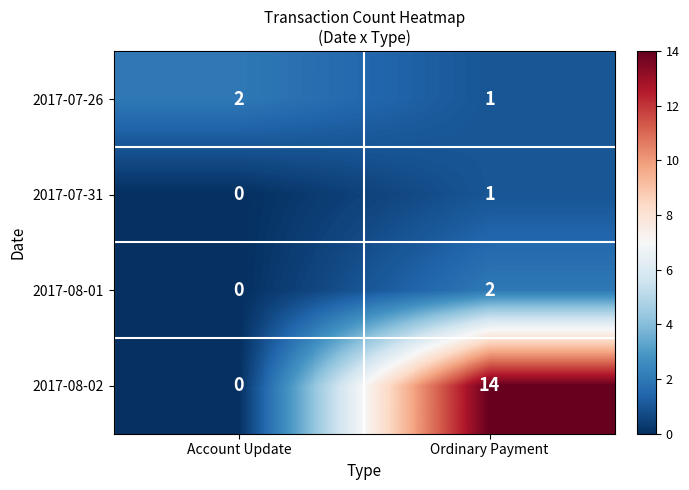

What is the spread (max minus min) of values at Ordinary Payment?

13